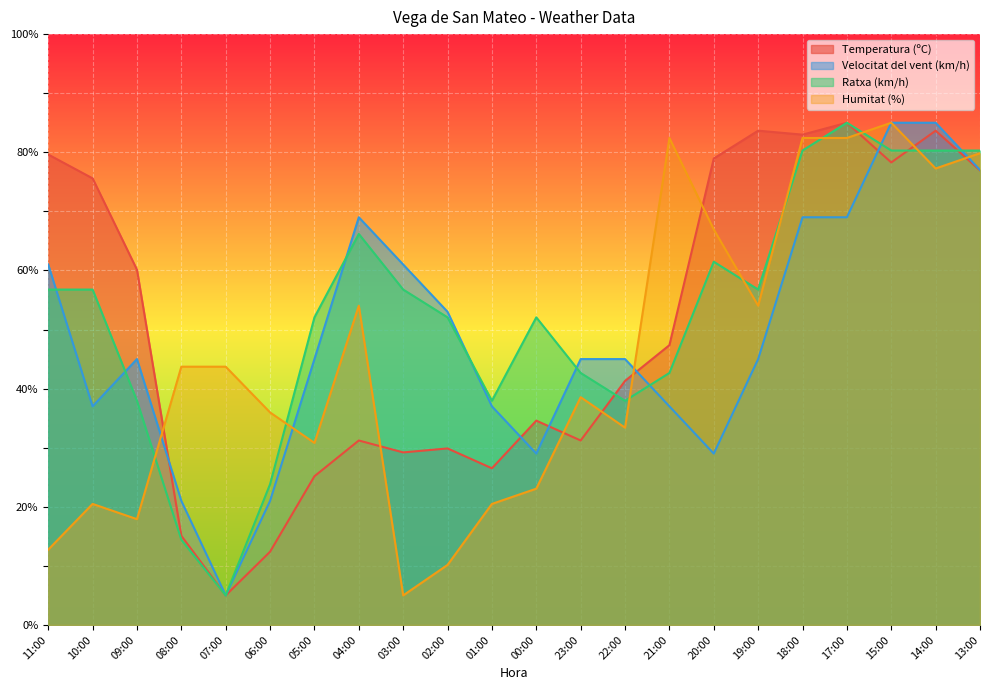

Is it true that Velocitat del vent (km/h) equals 37.1 at 17:00?

False